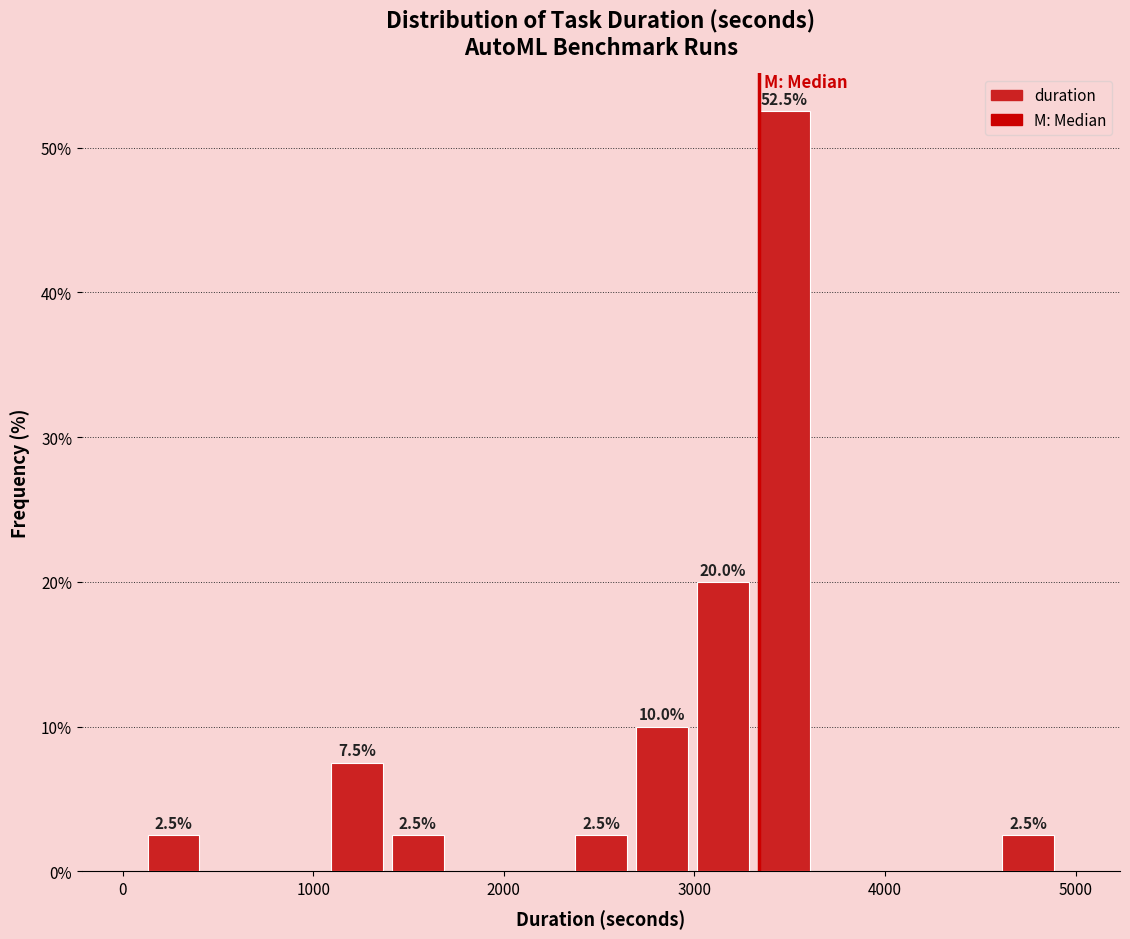

Read against the x-axis, roughly where is the centre of the tallest bar?

3500